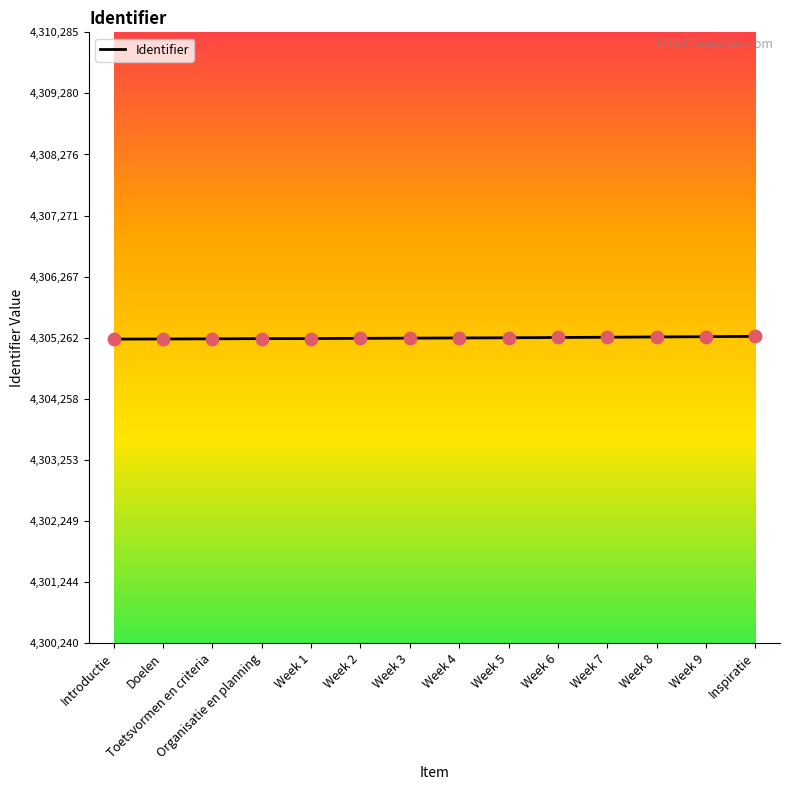

What is the change in value from Organisatie en planning to Week 8?

+28